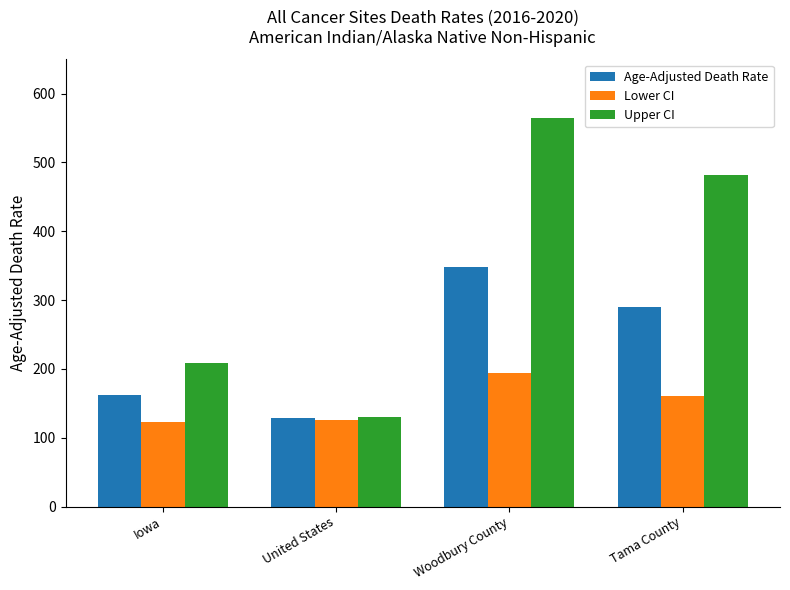

Which series has the largest total across all categories?

Upper CI